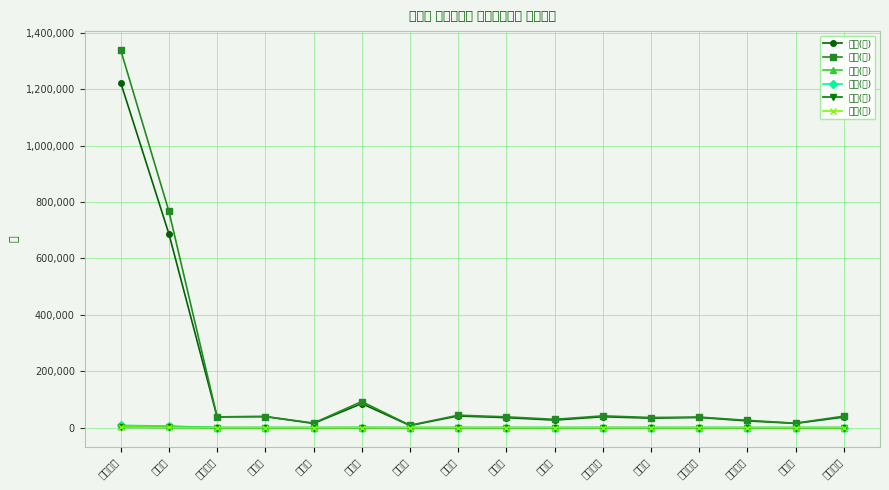

Reading left to right, extract all data points from this chart.

総数(男): 京都府計=1222878	京都市=687070	福知山市=38267	舞鶴市=39513	綾部市=15090	宇治市=85513	宮津市=7759	亀岡市=41528	城陽市=35619	向日市=26949	長岡京市=38806	八幡市=33813	京田辺市=36264	京丹後市=24025	南丹市=15283	木津川市=37724
総数(女): 京都府計=1338480	京都市=766886	福知山市=38494	舞鶴市=39507	綾部市=16366	宇治市=92779	宮津市=8598	亀岡市=44313	城陽市=38479	向日市=29644	長岡京市=41970	八幡市=36164	京田辺市=37682	京丹後市=26043	南丹市=16038	木津川市=41019
転入(計): 京都府計=7264	京都市=4738	福知山市=167	舞鶴市=153	綾部市=72	宇治市=345	宮津市=40	亀岡市=171	城陽市=123	向日市=153	長岡京市=234	八幡市=215	京田辺市=218	京丹後市=69	南丹市=65	木津川市=172
転出(計): 京都府計=8267	京都市=5620	福知山市=175	舞鶴市=271	綾部市=47	宇治市=421	宮津市=30	亀岡市=162	城陽市=154	向日市=162	長岡京市=215	八幡市=192	京田辺市=198	京丹後市=55	南丹市=69	木津川市=161
出生(計): 京都府計=1467	京都市=798	福知山市=49	舞鶴市=48	綾部市=23	宇治市=100	宮津市=6	亀岡市=50	城陽市=49	向日市=45	長岡京市=61	八幡市=39	京田辺市=51	京丹後市=13	南丹市=14	木津川市=52
死亡(計): 京都府計=2400	京都市=1348	福知山市=88	舞鶴市=97	綾部市=45	宇治市=161	宮津市=28	亀岡市=69	城陽市=68	向日市=42	長岡京市=56	八幡市=66	京田辺市=55	京丹後市=57	南丹市=45	木津川市=49